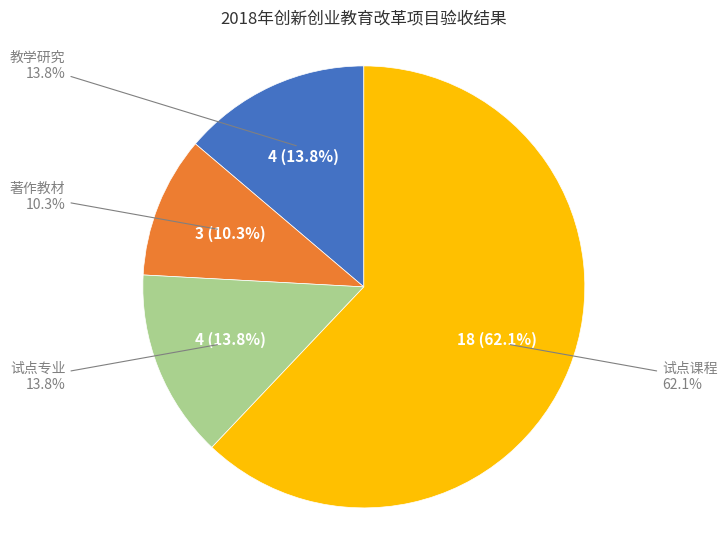

To the nearest percent, what is the combined percentage of 试点课程 and 著作教材?

72%